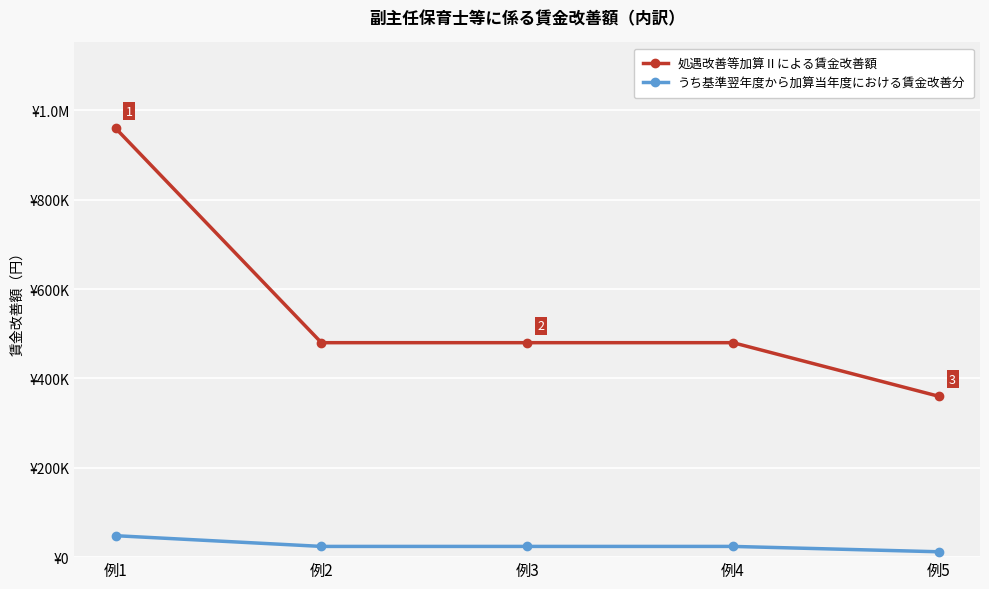

What are all the series names shown in the legend?

処遇改善等加算Ⅱによる賃金改善額, うち基準翌年度から加算当年度における賃金改善分